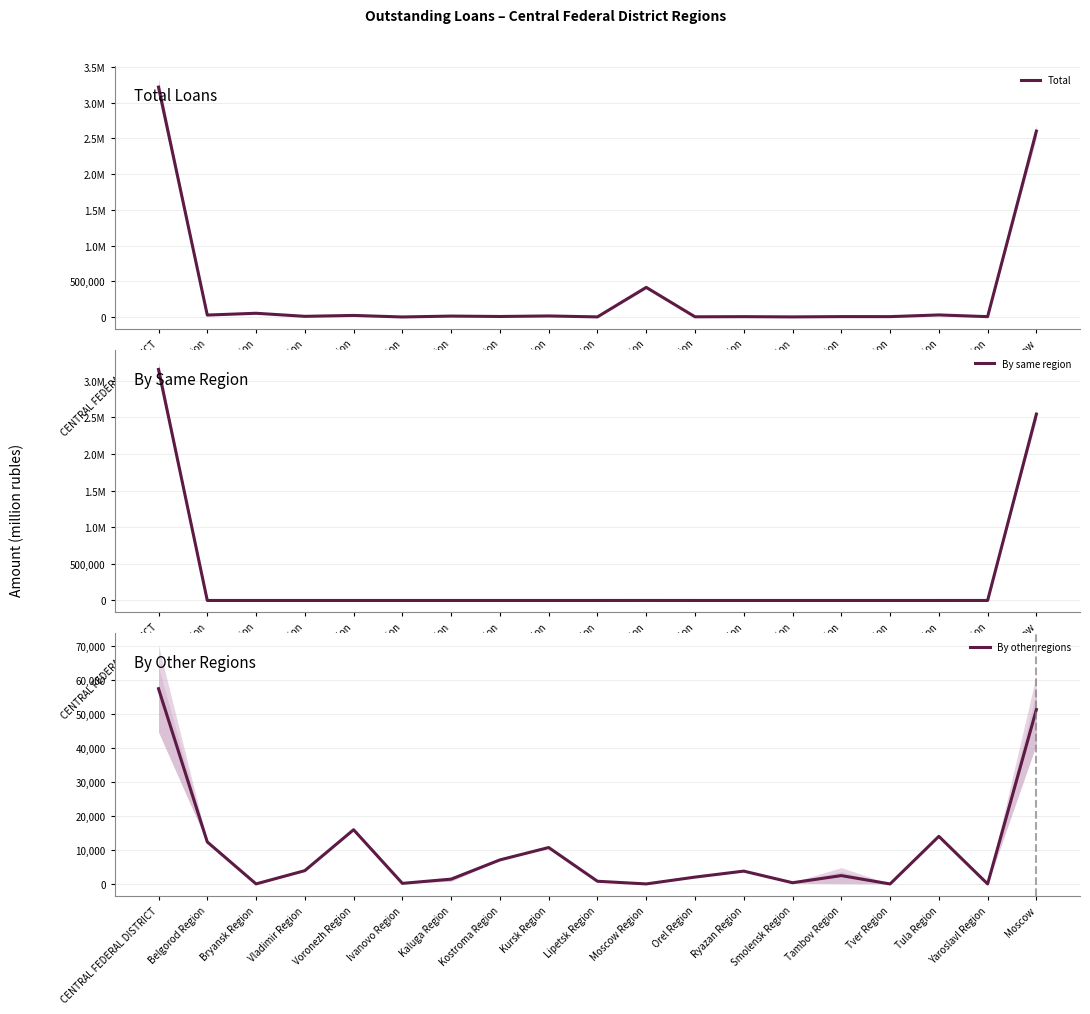

What is the approximate value of Total at Vladimir Region, to the nearest 50?

9450